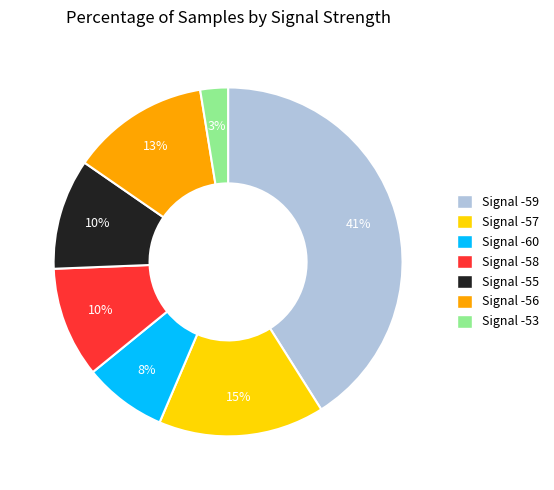

Is it true that Signal -59 is 25% of the pie?

False